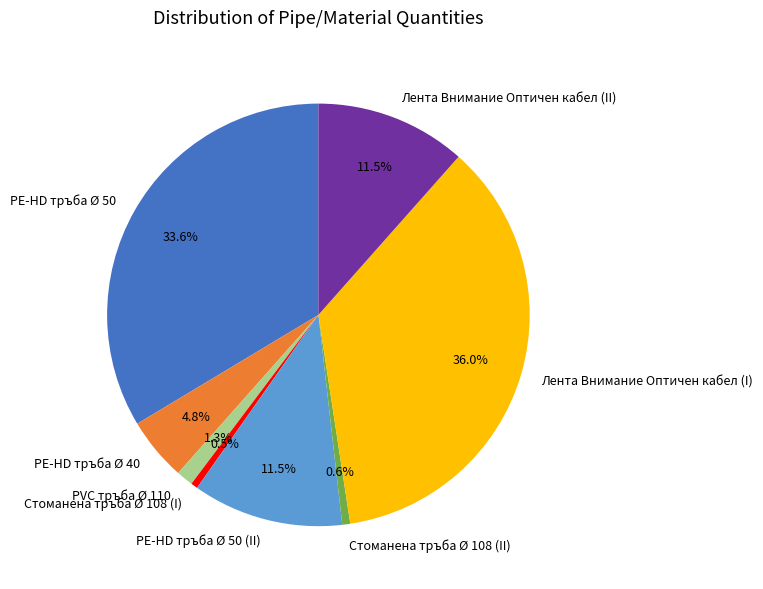

True or false: PE-HD тръба Ø 40 accounts for 5% of the total.

True